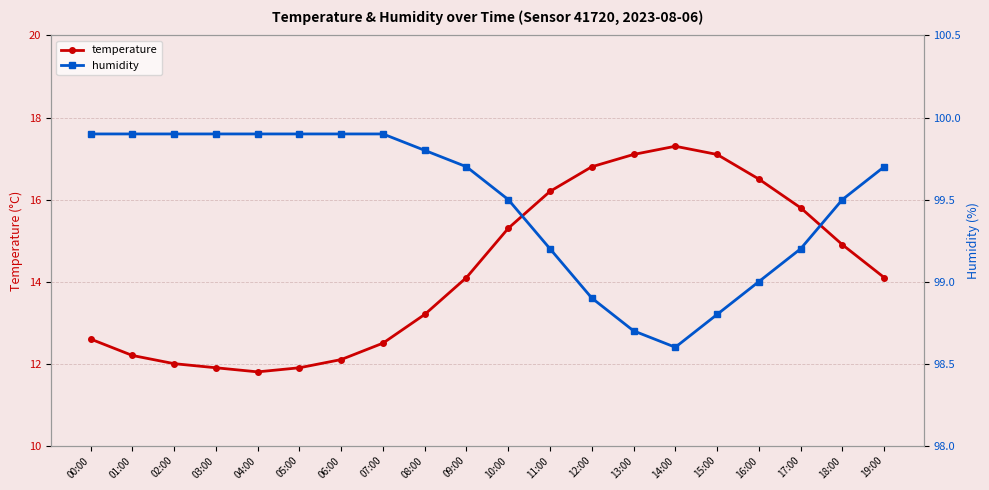

Does the chart display data point markers on the line(s)?

Yes